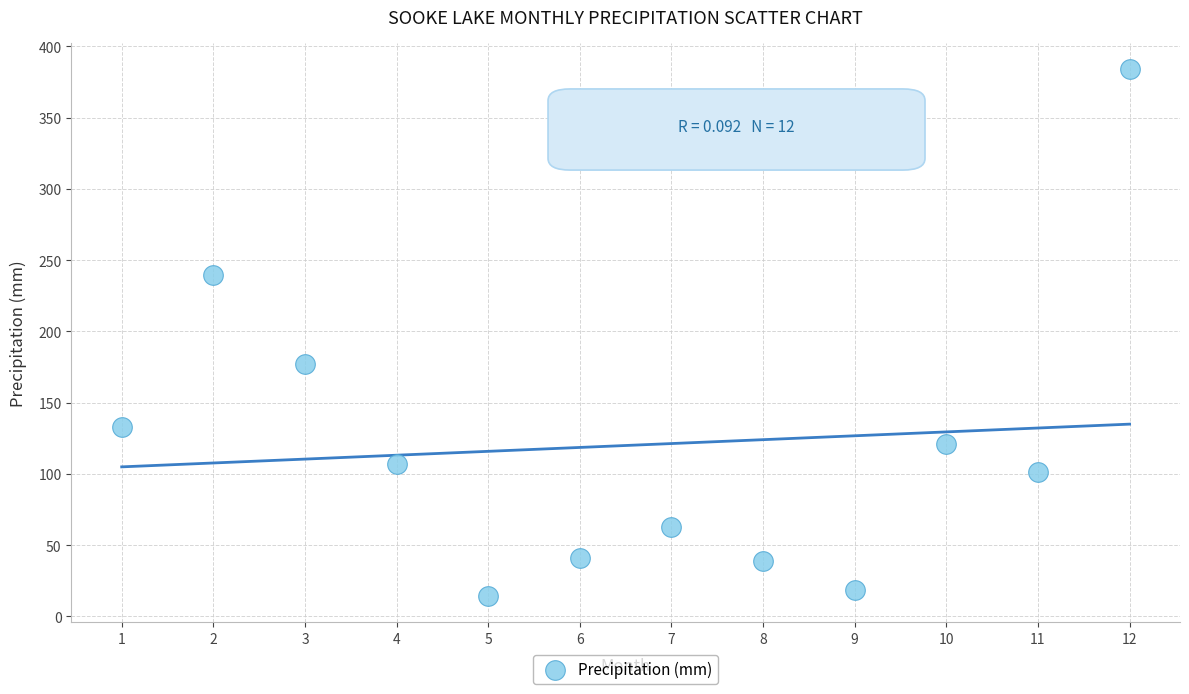

What Y value in the scatter plot is closest to 199?

177.4